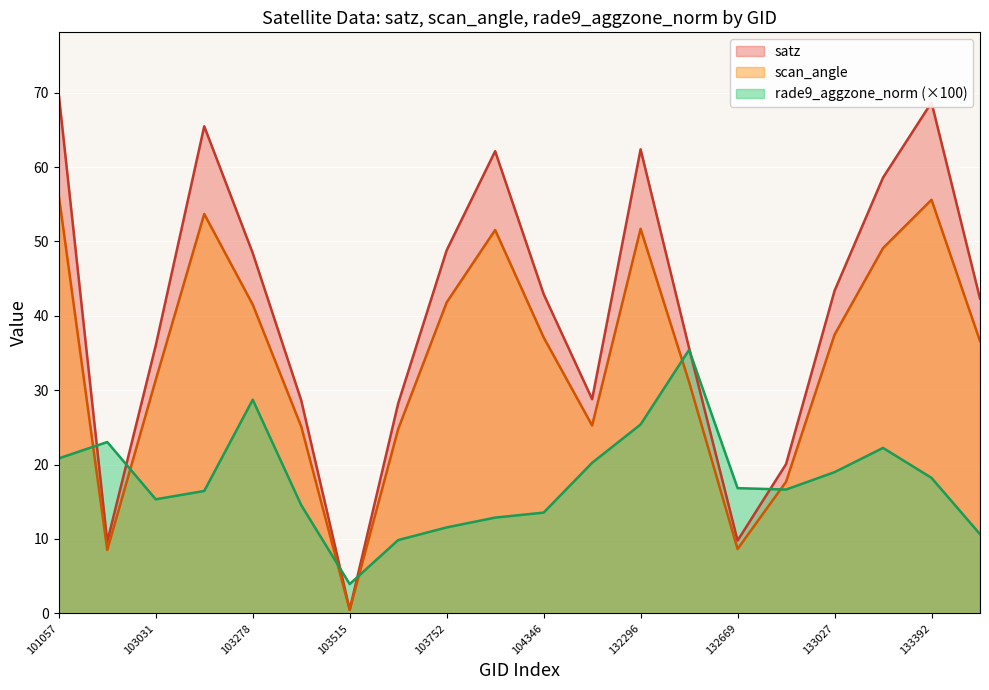

Does the chart display data point markers on the line(s)?

No